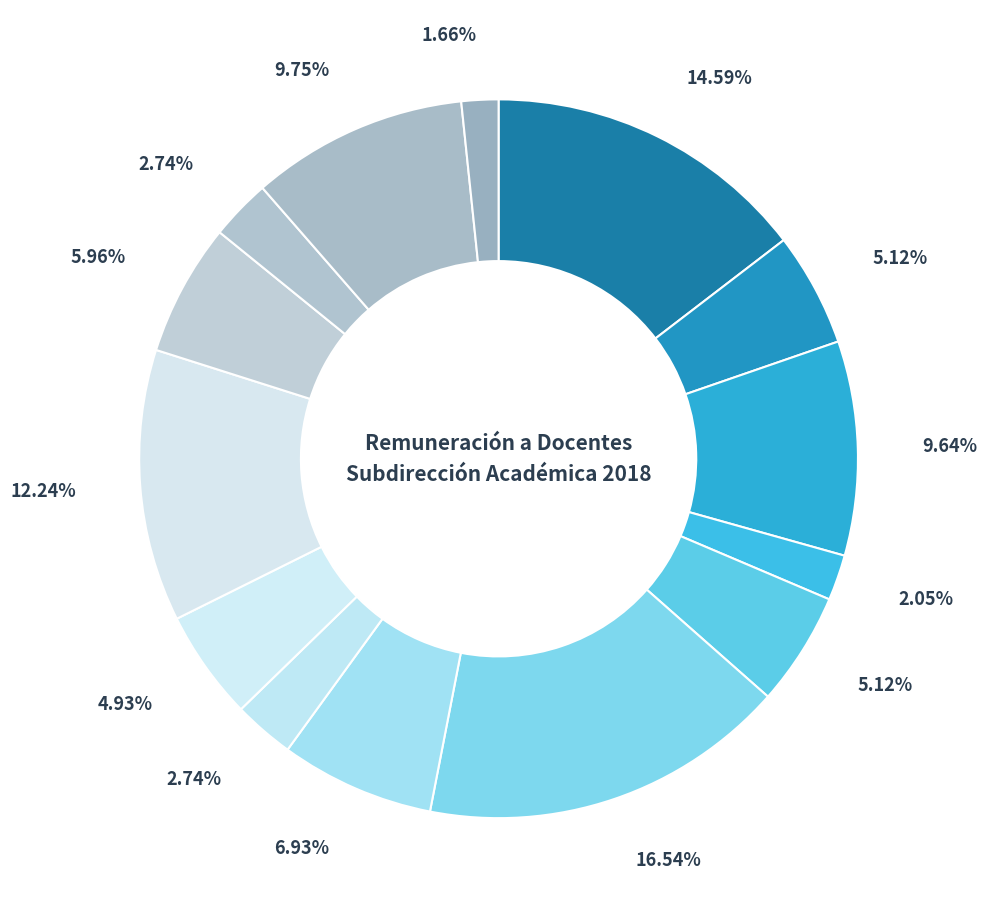

How many slices are in this pie chart?

14